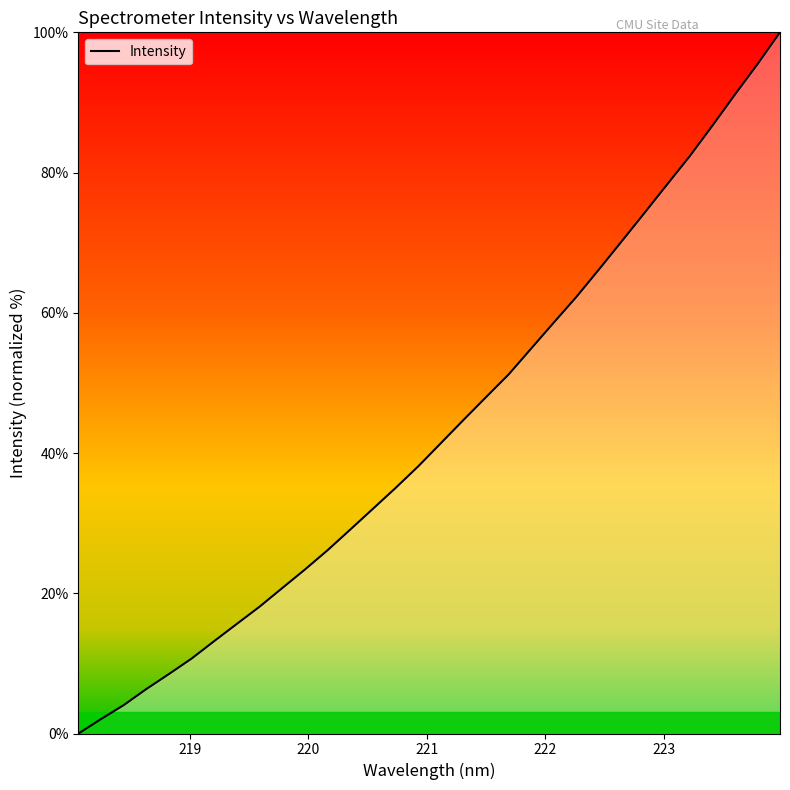

What is the greatest value displayed?

100.0